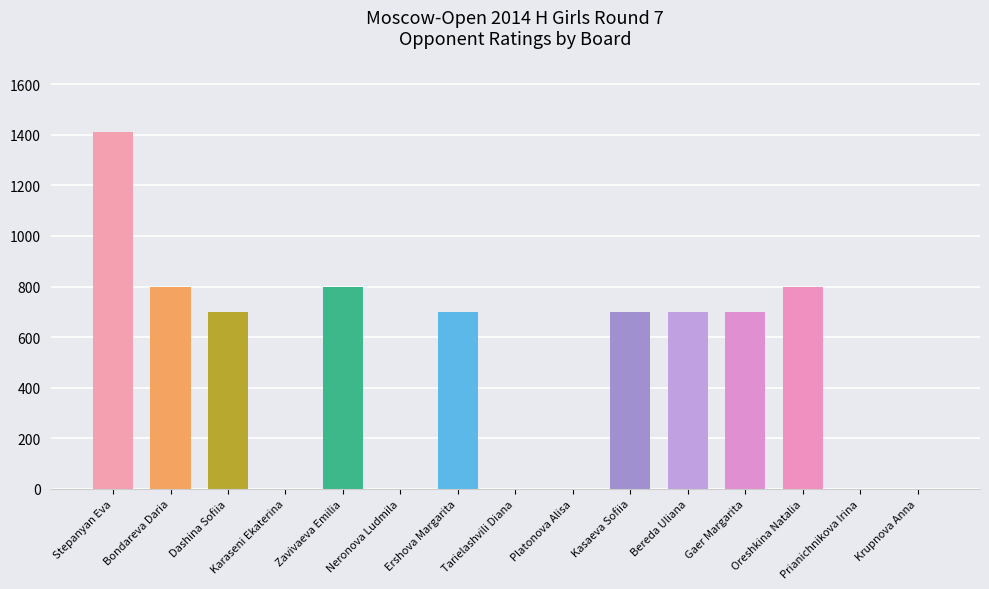

What is the sum of all values?

7312